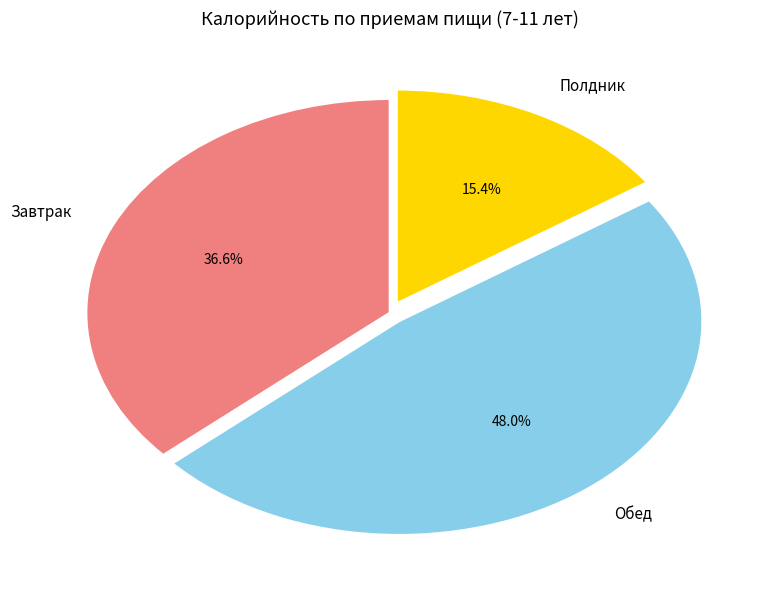

Does any single category account for the majority?

No